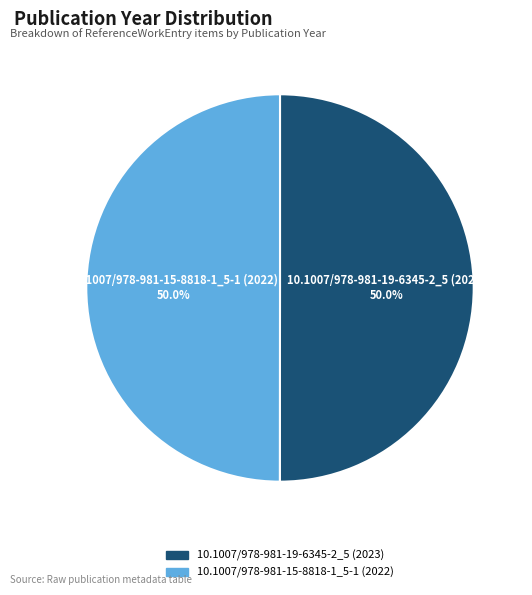

What percentage do 10.1007/978-981-19-6345-2_5 (2023) and 10.1007/978-981-15-8818-1_5-1 (2022) together represent?

100.0%